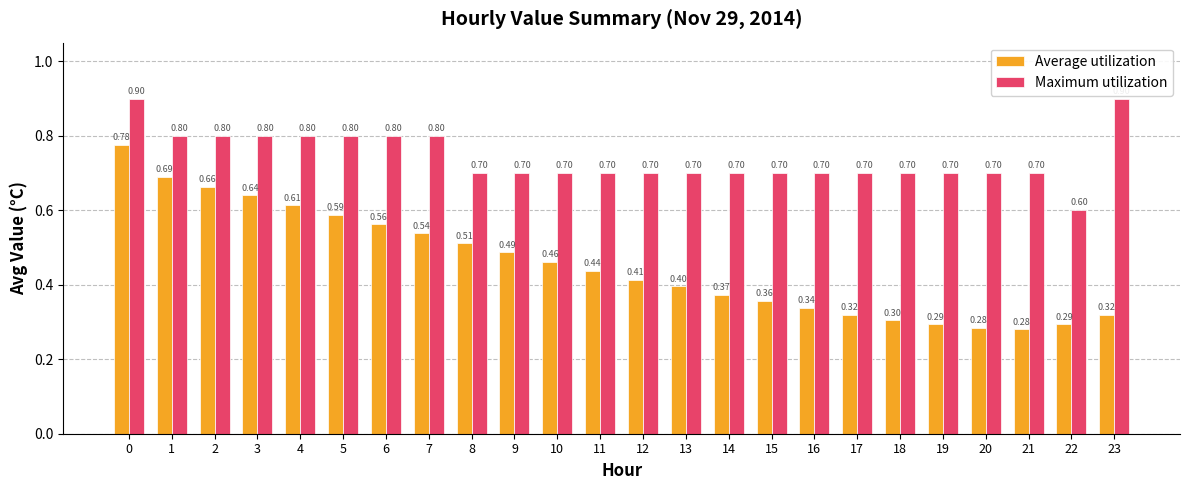

Rank the series by their maximum value, from highest to lowest.

Maximum utilization, Average utilization